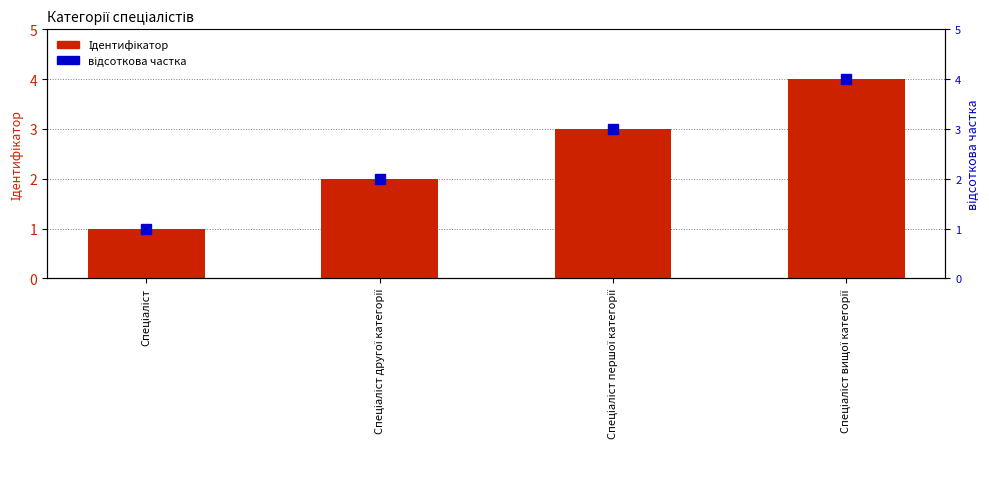

What is the difference between the Ідентифікатор values at Спеціаліст першої категорії and Спеціаліст другої категорії?

1